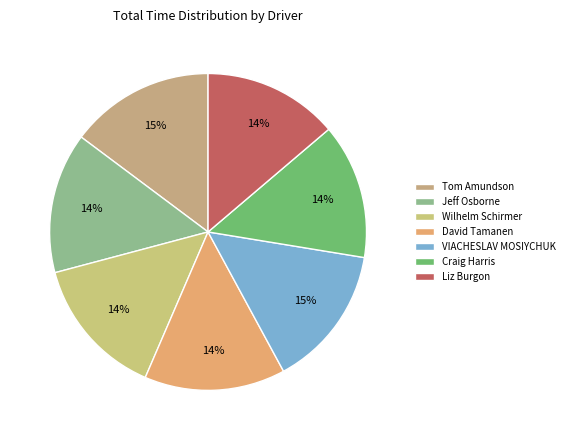

How much of the chart is everything except David Tamanen?

85.6%